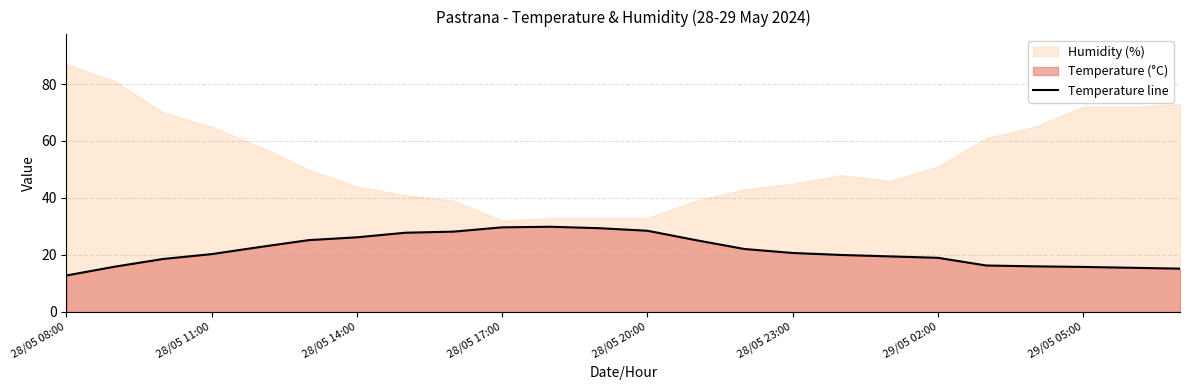

What is the smallest value displayed?

12.8